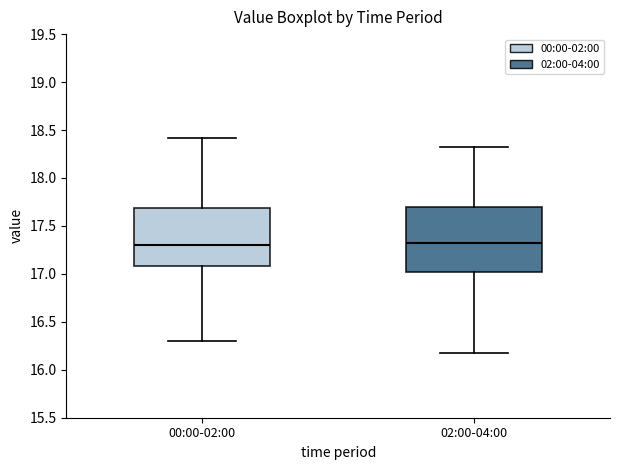

Comparing the boxes themselves (not the whiskers), which one is the tallest?

02:00-04:00